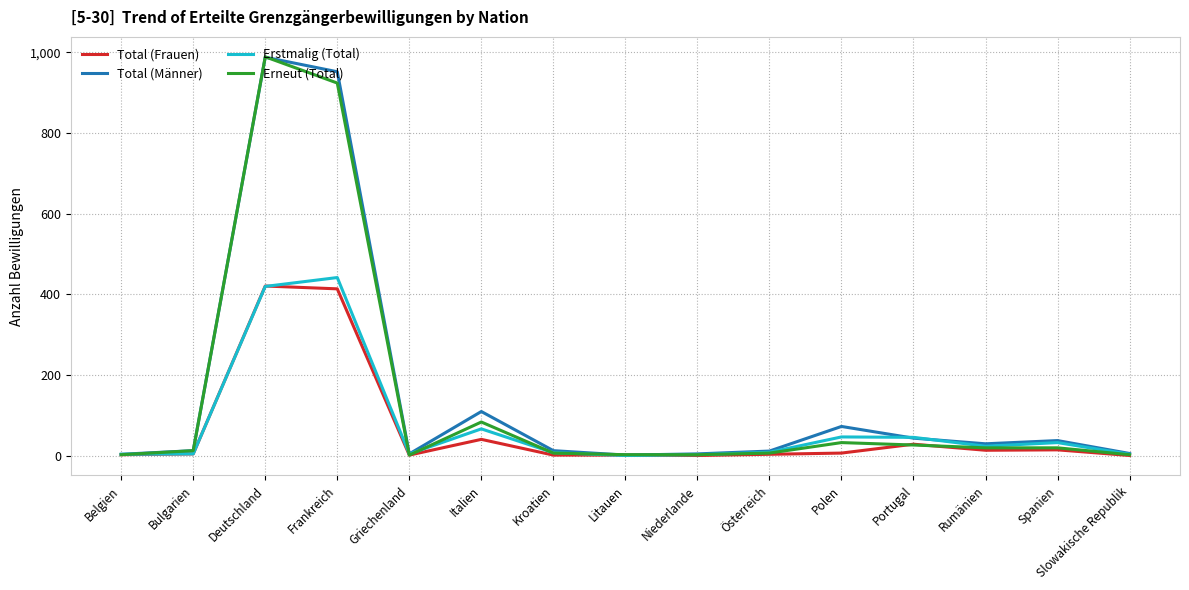

Count the number of data series in this chart.

4